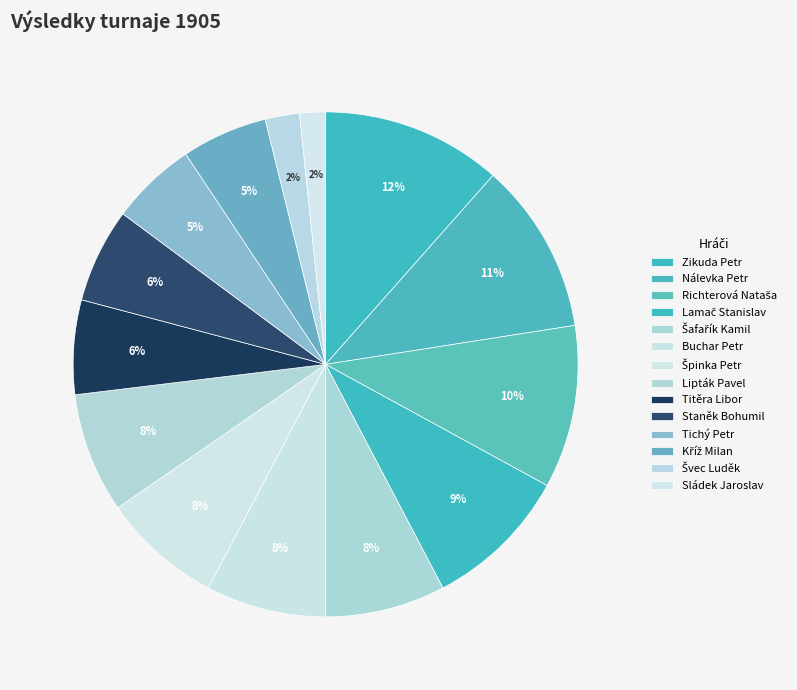

To the nearest percent, what portion does Richterová Nataša represent?

10%